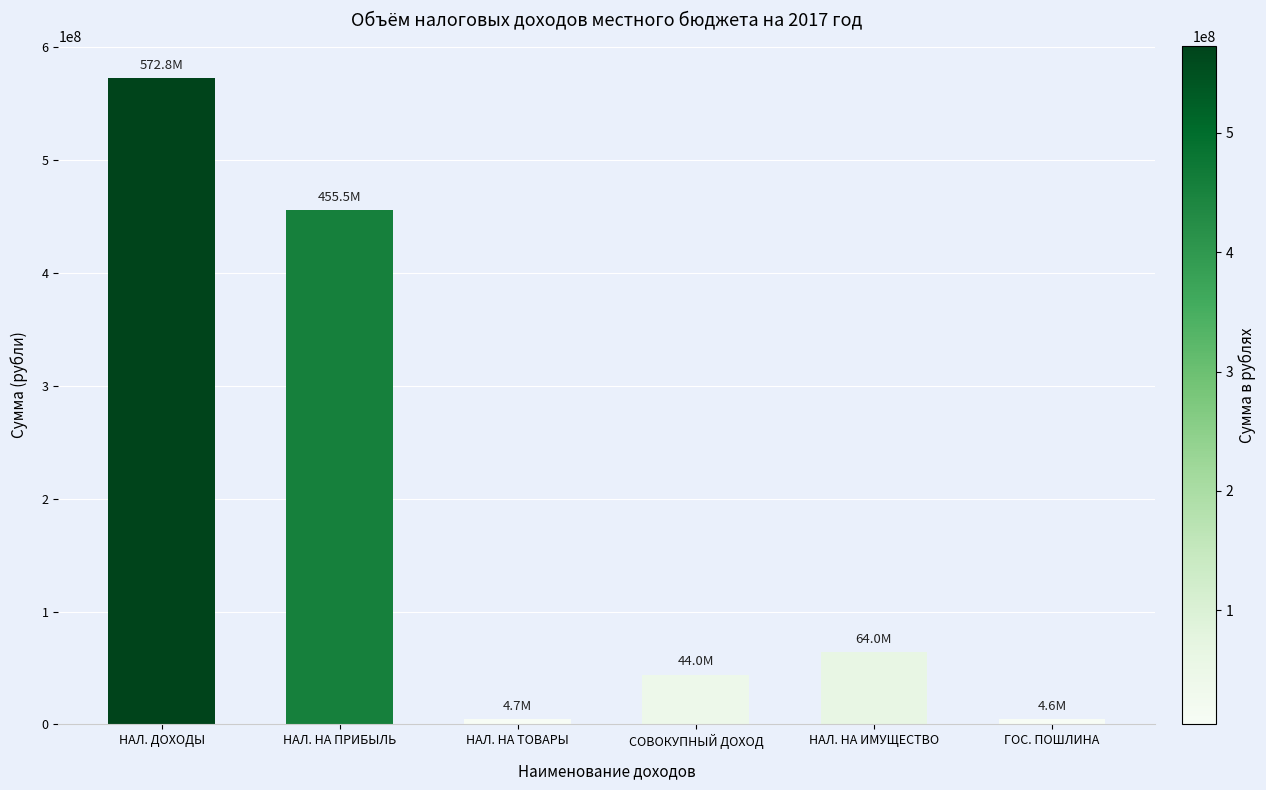

Which has a higher value, НАЛ. НА ТОВАРЫ or НАЛ. ДОХОДЫ?

НАЛ. ДОХОДЫ